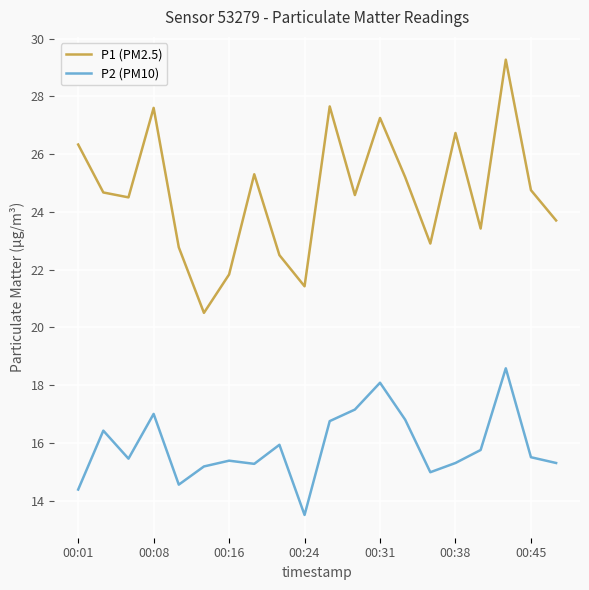

What is the maximum value for P1 (PM2.5)?

29.3